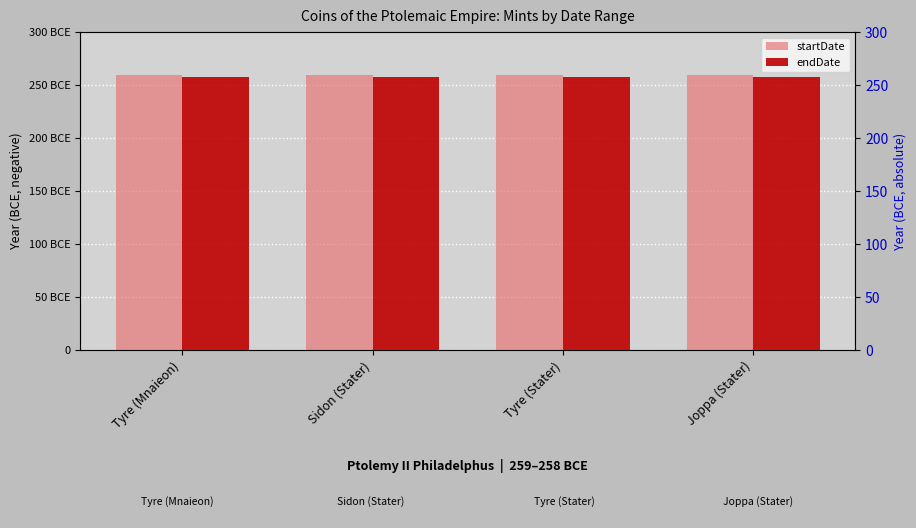

List the series in order of their peak value, lowest first.

endDate, startDate